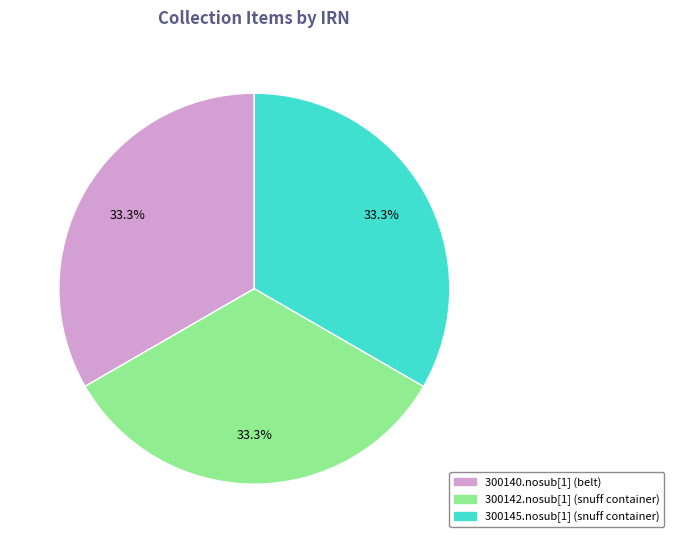

What is the ratio of the value at 300145.nosub[1] (snuff container) to the value at 300142.nosub[1] (snuff container)?

1.0